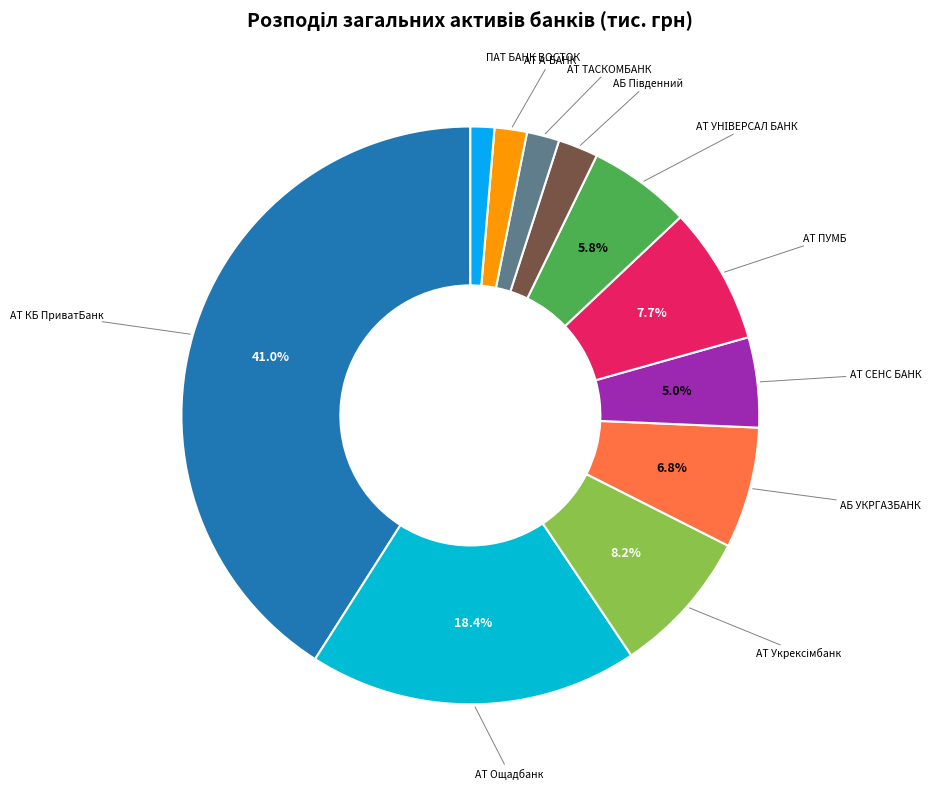

Count the number of slices in the pie.

11